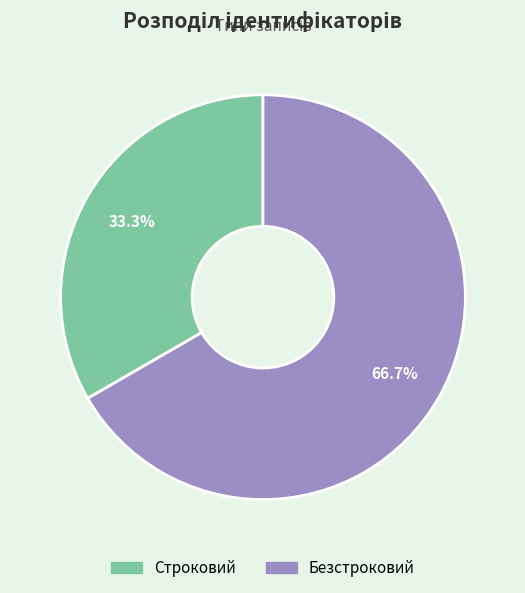

Between Строковий and Безстроковий, which is larger?

Безстроковий